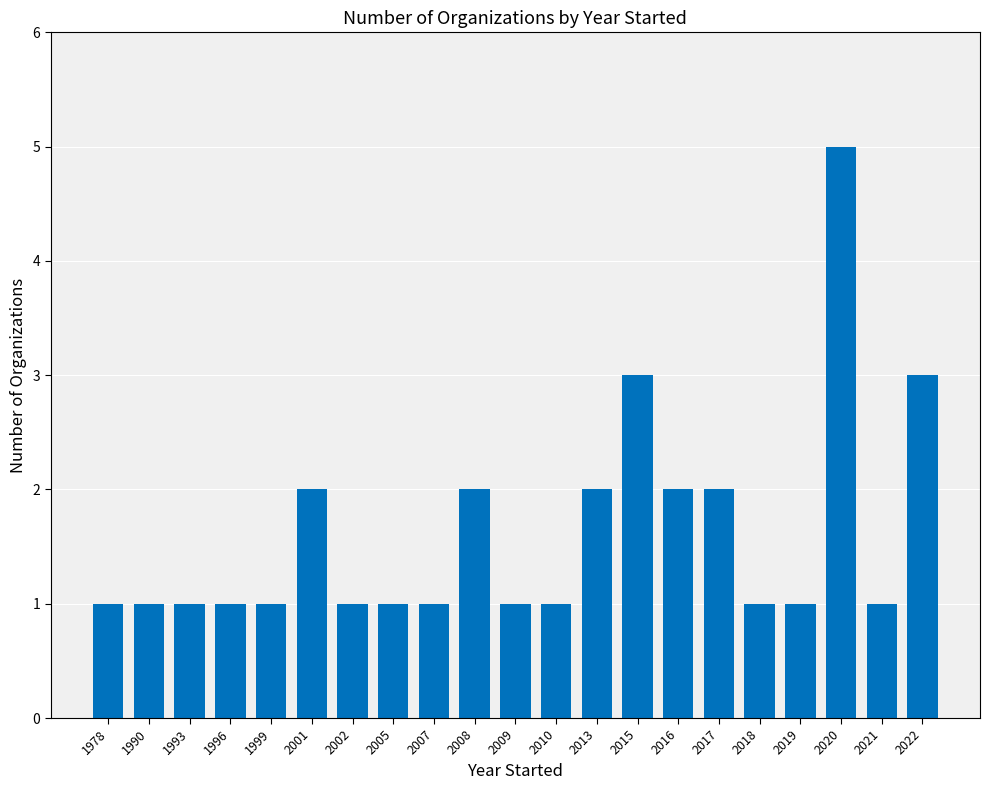

At which category does the chart reach its peak across all series?

2020